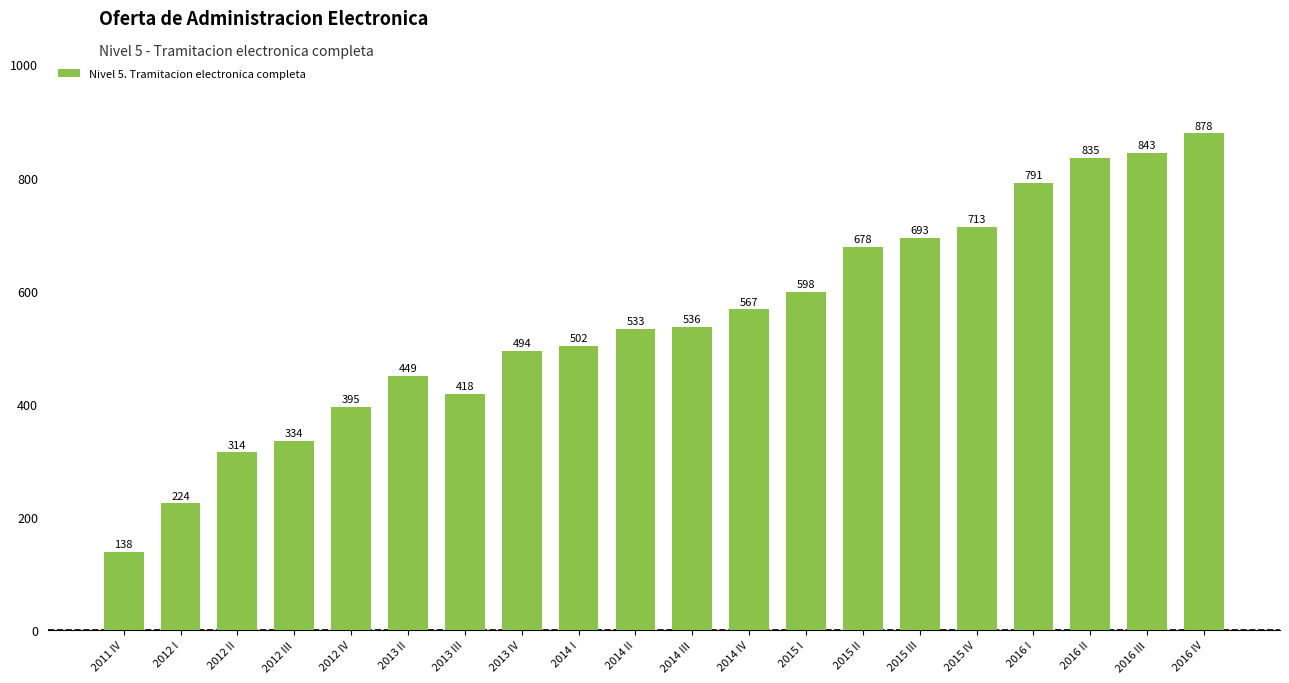

Does the chart contain any negative values?

No